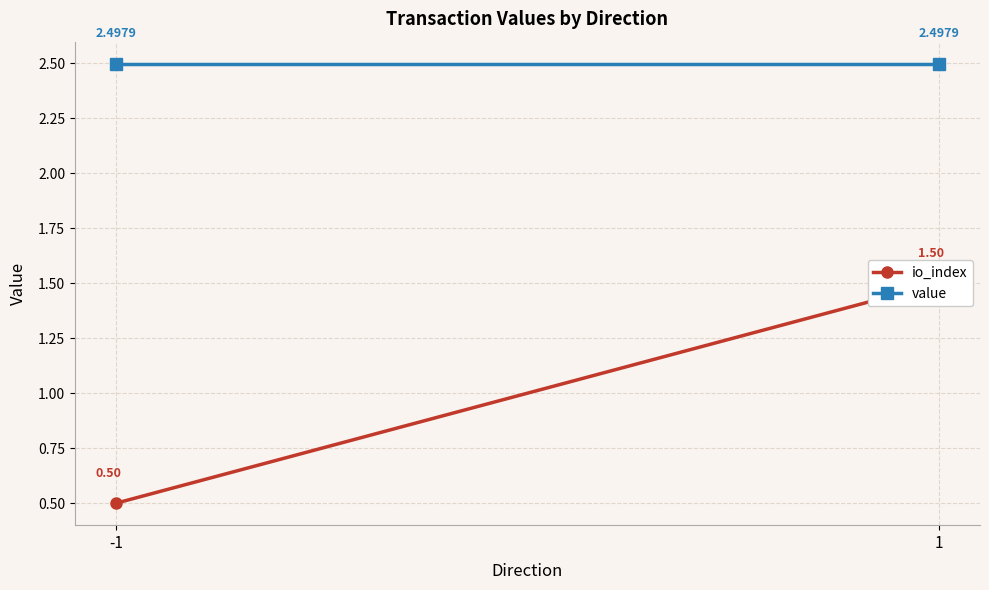

Which label corresponds to the largest value in the chart?

1